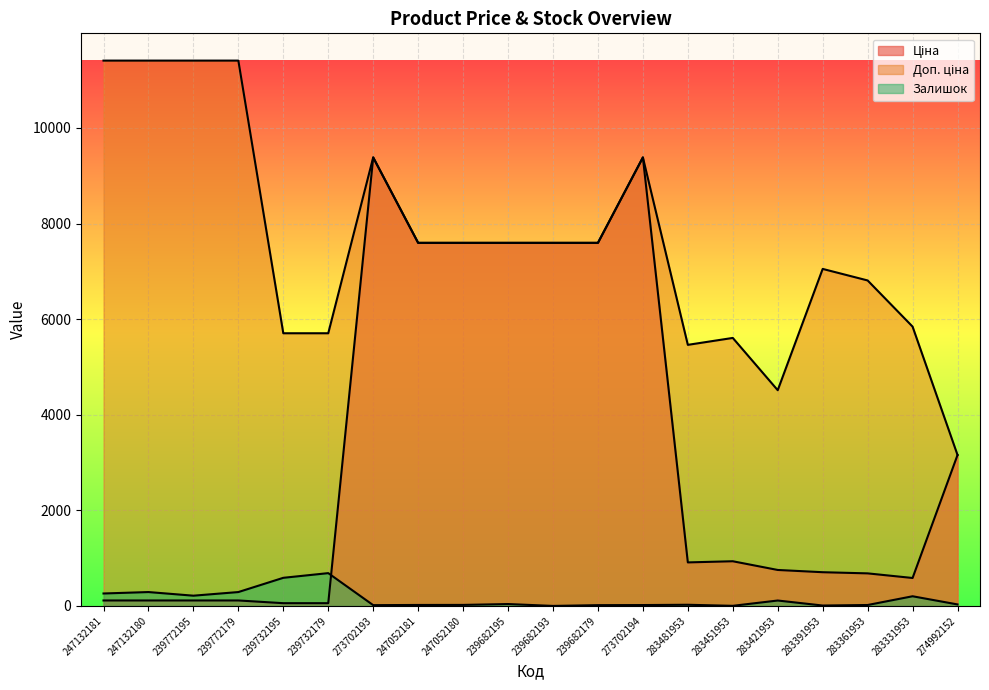

At which category does the chart reach its peak across all series?

247132181